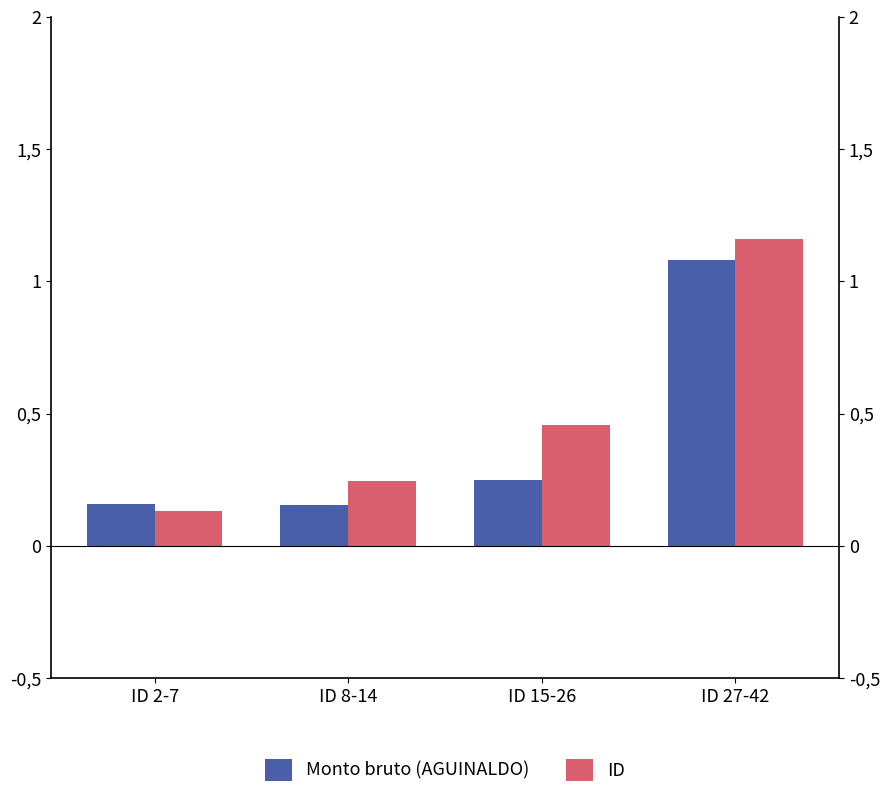

Reading left to right, extract all data points from this chart.

Monto bruto (AGUINALDO): ID 2-7=0.2	ID 8-14=0.2	ID 15-26=0.2	ID 27-42=1.1
ID: ID 2-7=0.1	ID 8-14=0.2	ID 15-26=0.5	ID 27-42=1.2